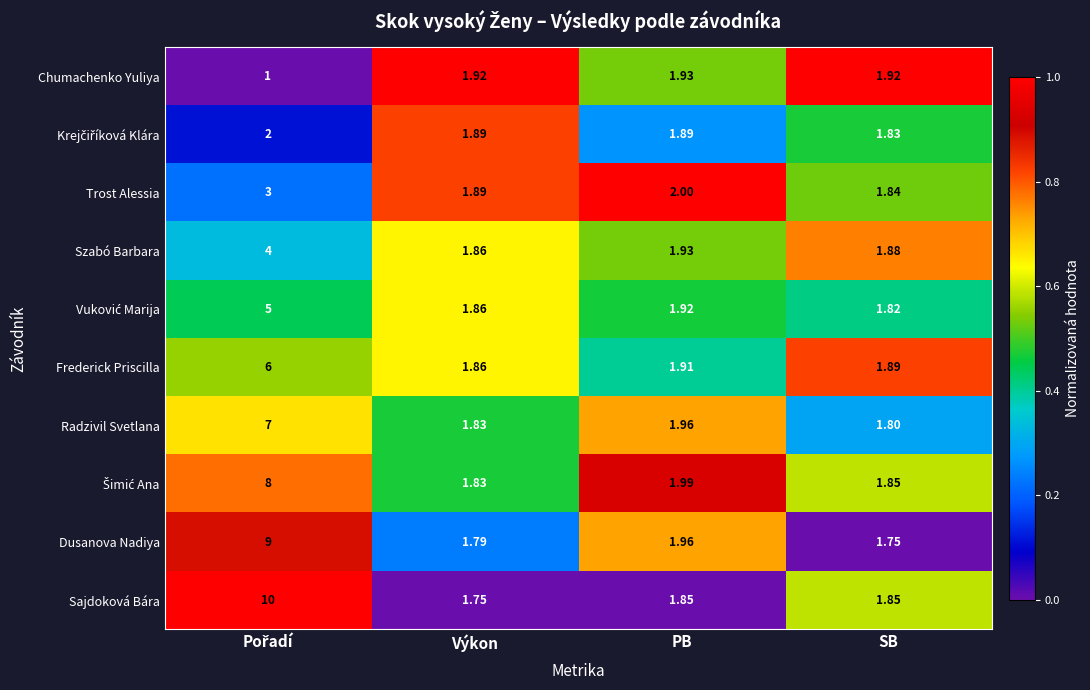

Which series has the largest total across all categories?

Sajdoková Bára